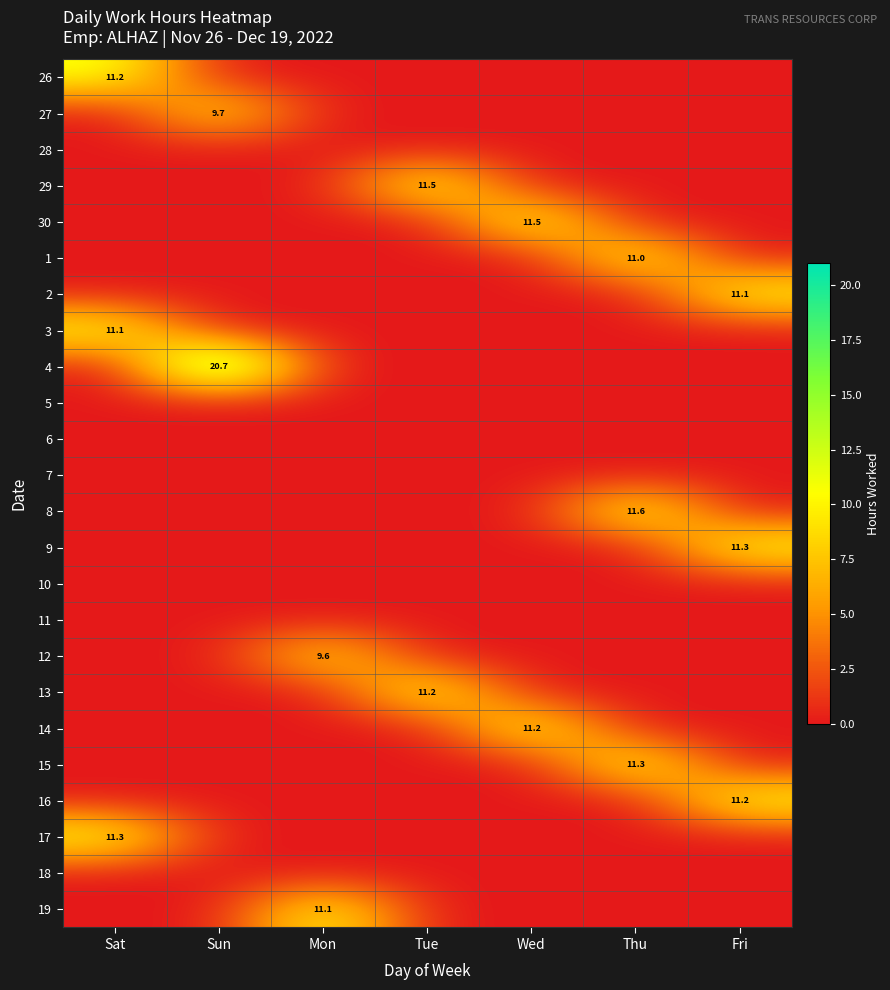

At which category is the sum across all series the highest?

Thu